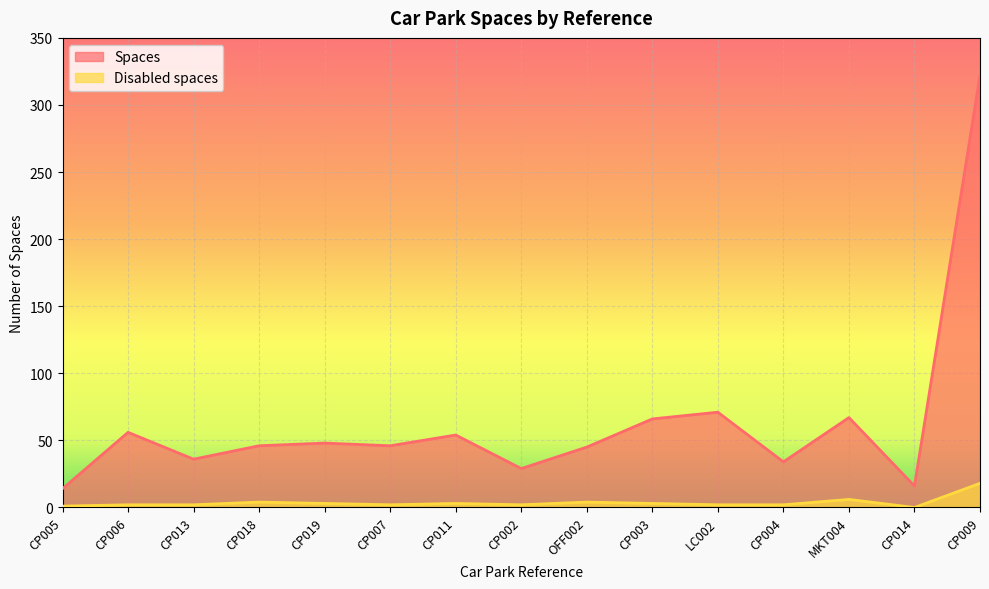

What are all the series names shown in the legend?

Spaces, Disabled spaces